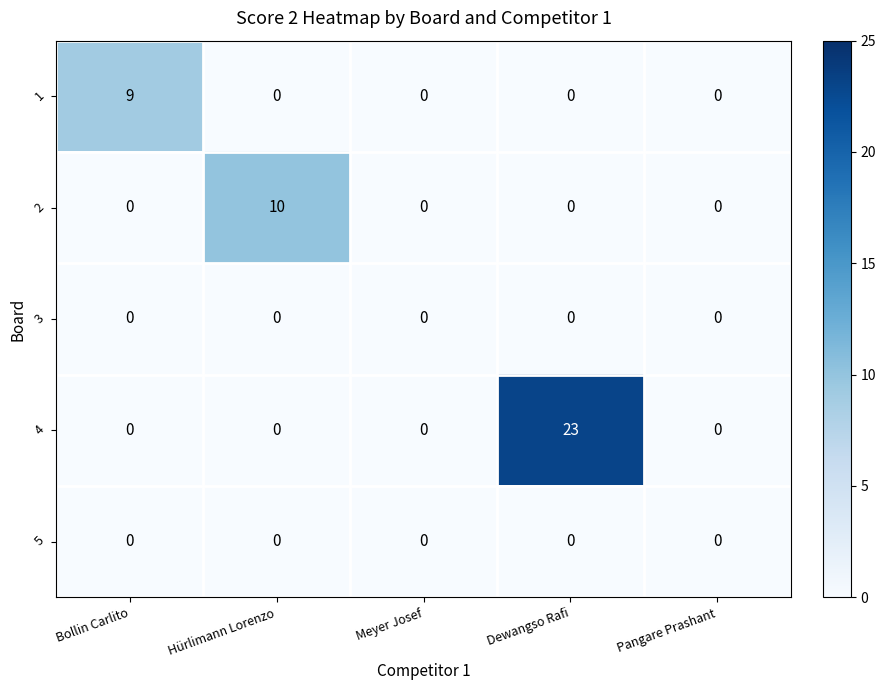

How many data points does each series have?

5